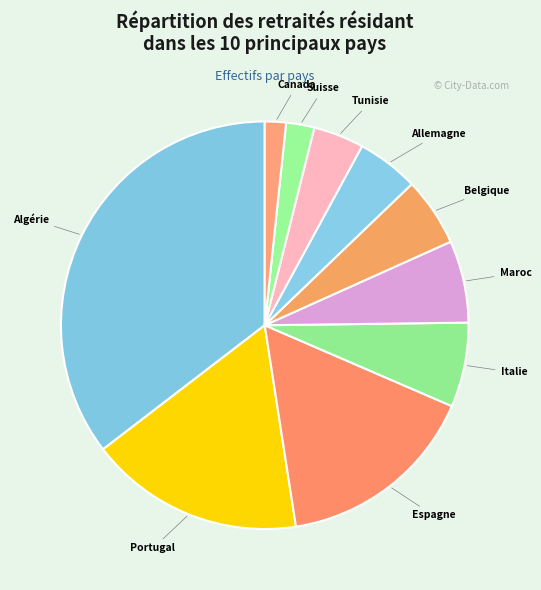

Do Allemagne and Espagne together represent more than half of the pie?

No